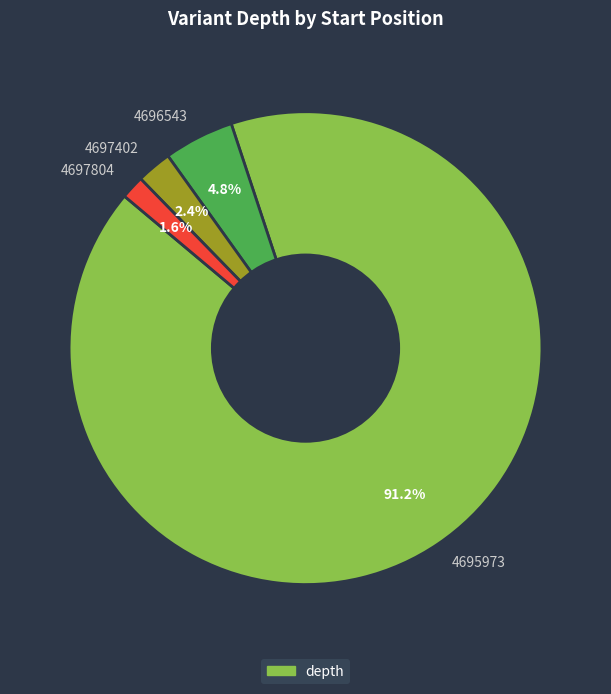

What is the majority slice?

4695973